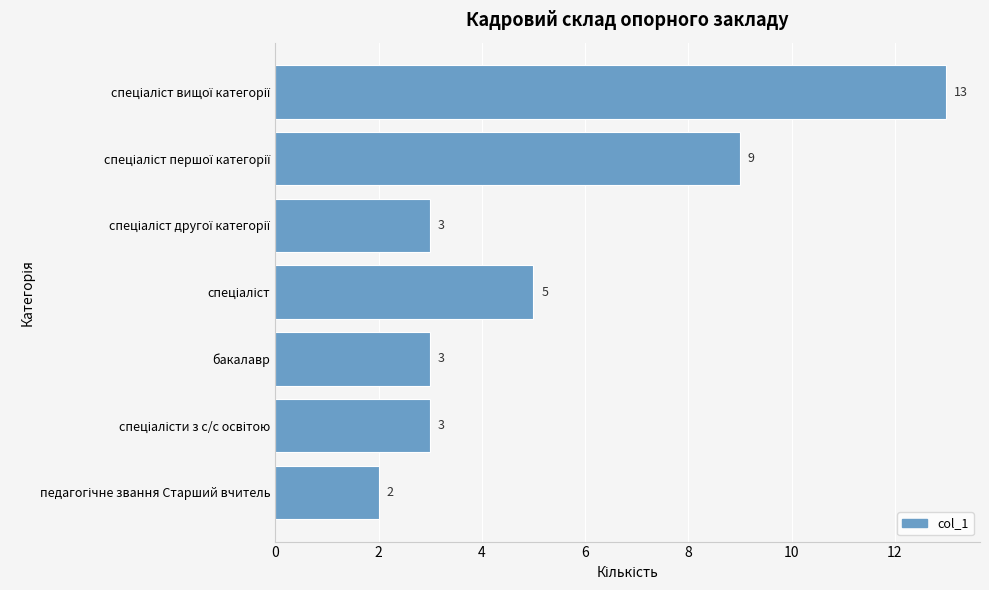

How many values are below 3?

1